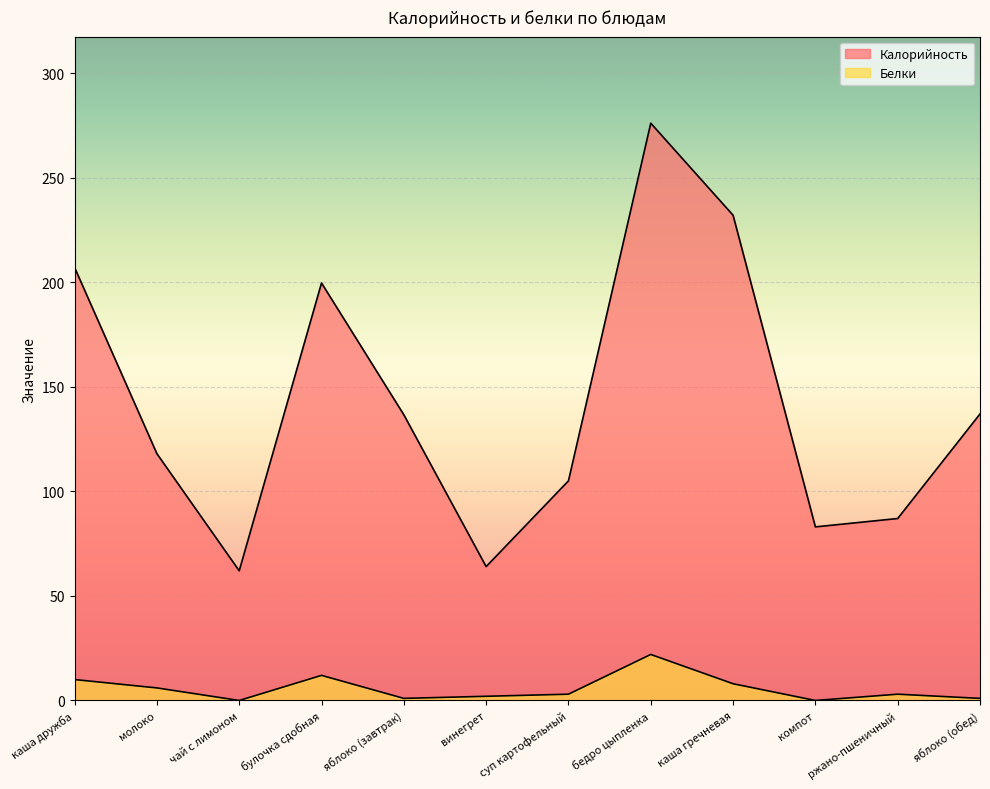

The Калорийность series shows 64.0 at винегрет. True or false?

True